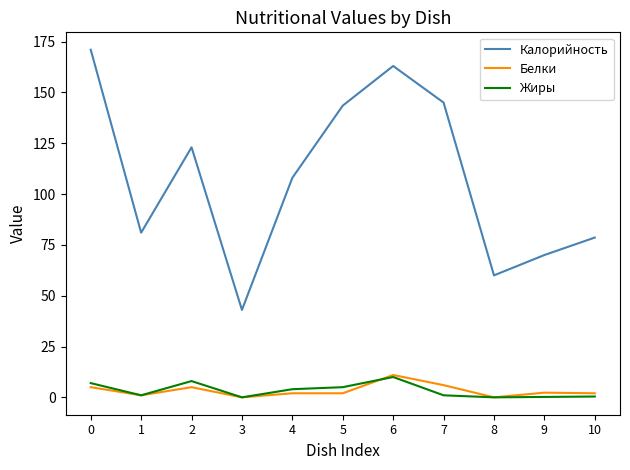

What is the average value of the Жиры series?

3.3